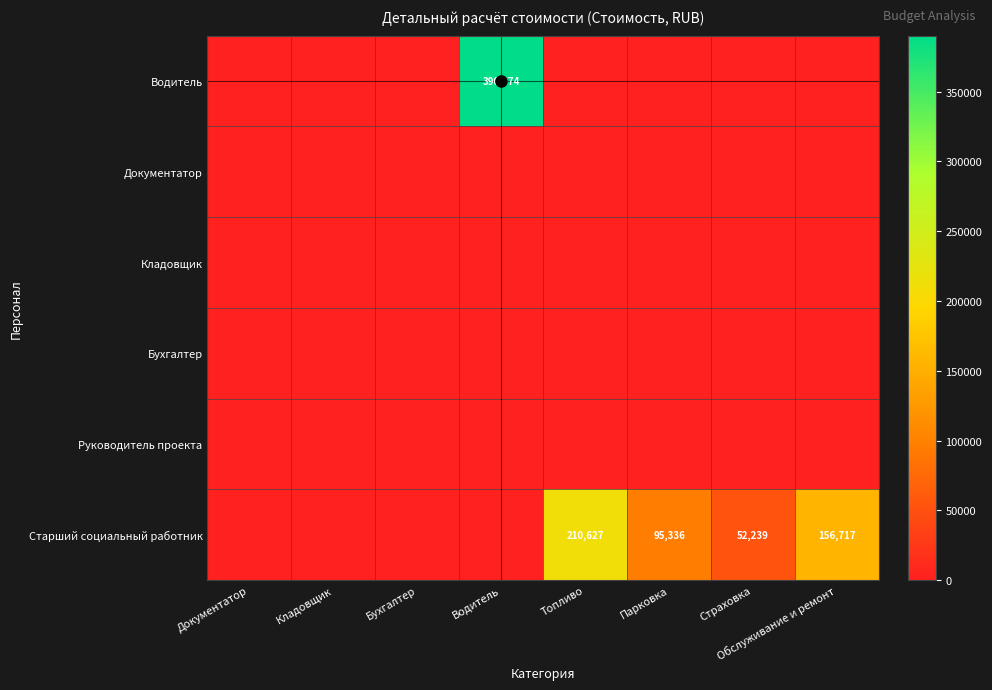

Where does the Старший социальный работник series first go above 52238?

Топливо